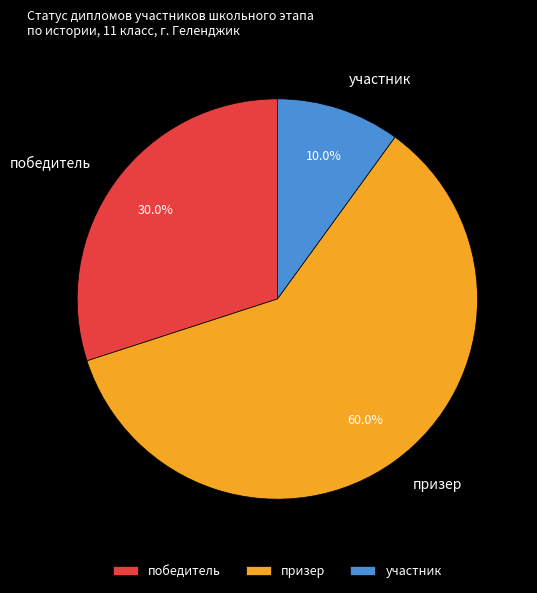

To the nearest percent, what portion does призер represent?

60%